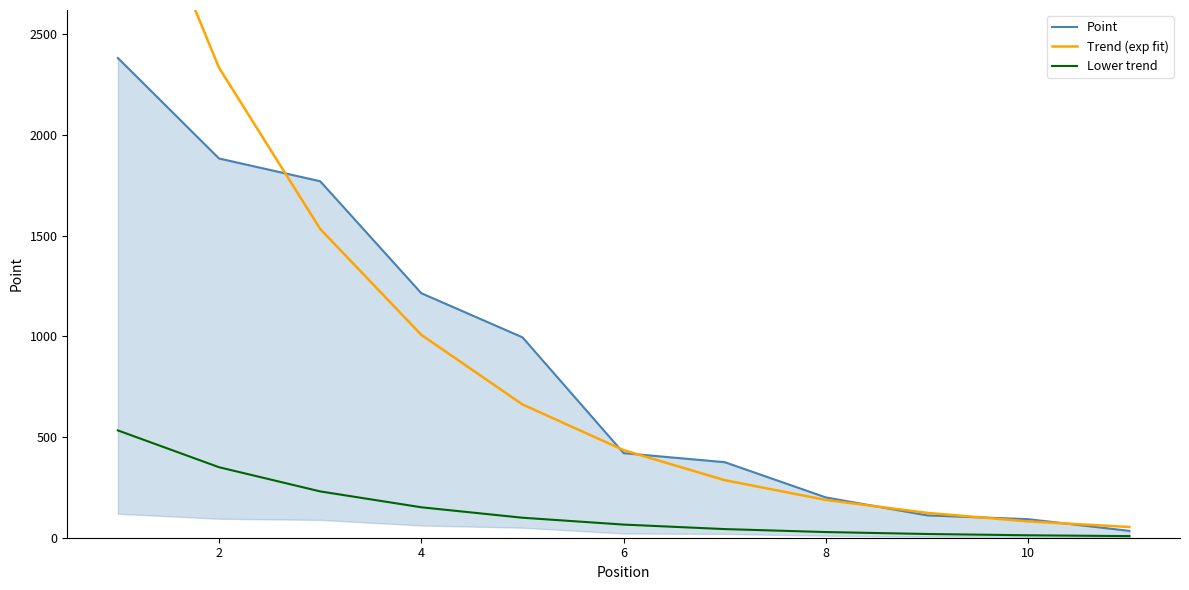

Is this an area chart (filled region under the line)?

No